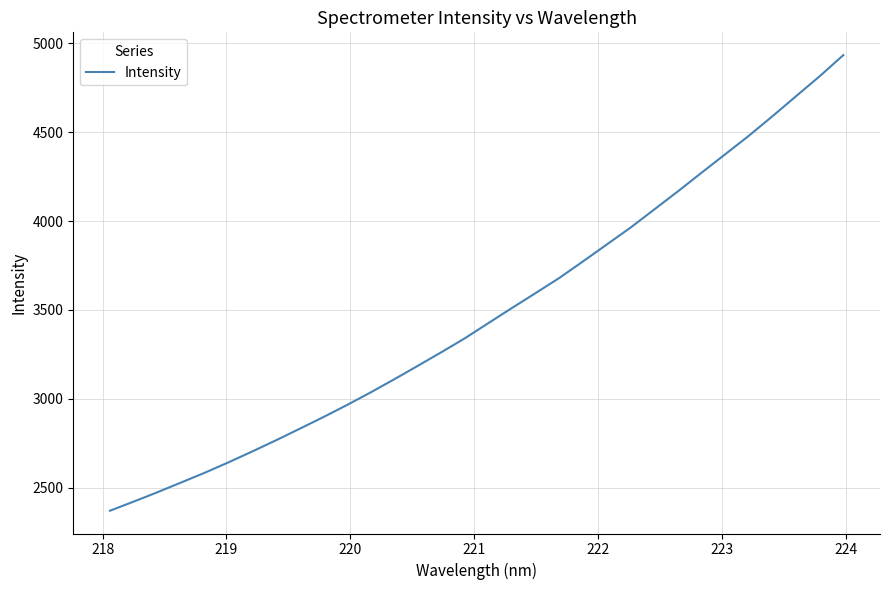

What is the greatest value displayed?

4933.9